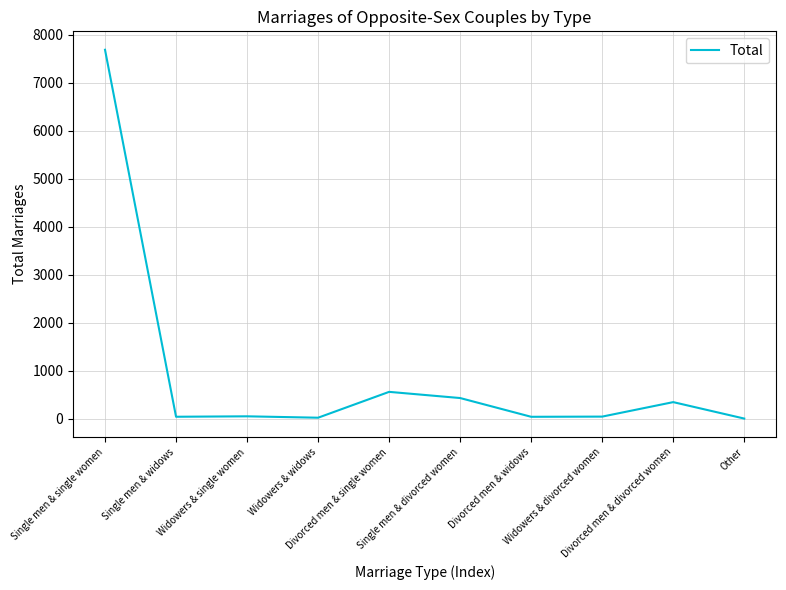

What is the difference between the maximum and minimum values?

7690